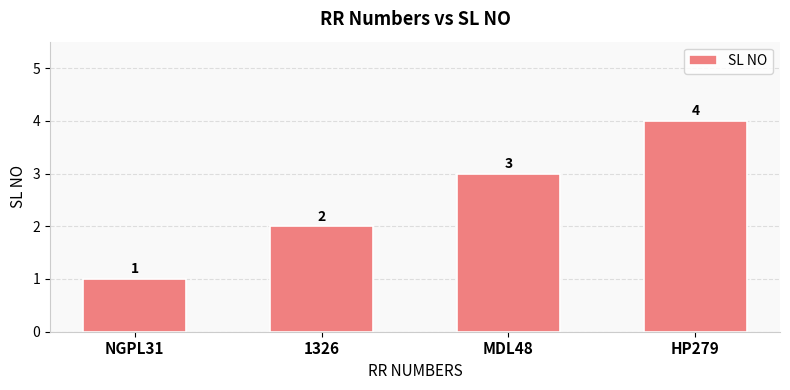

How many values are below 3?

2